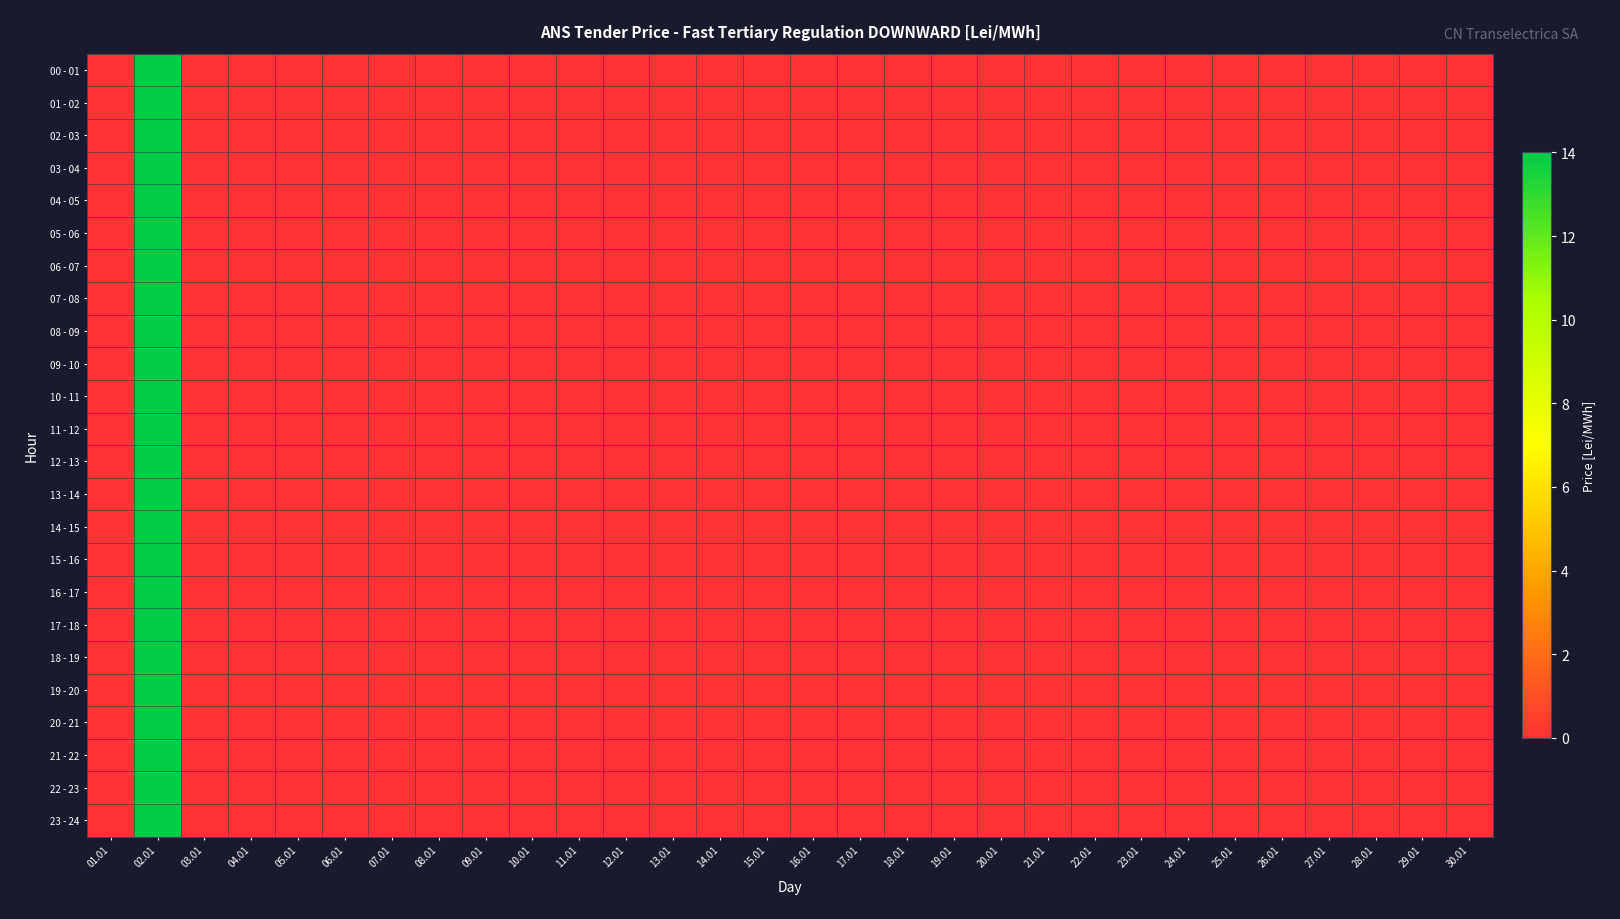

At how many categories does at least one series exceed 5?

1